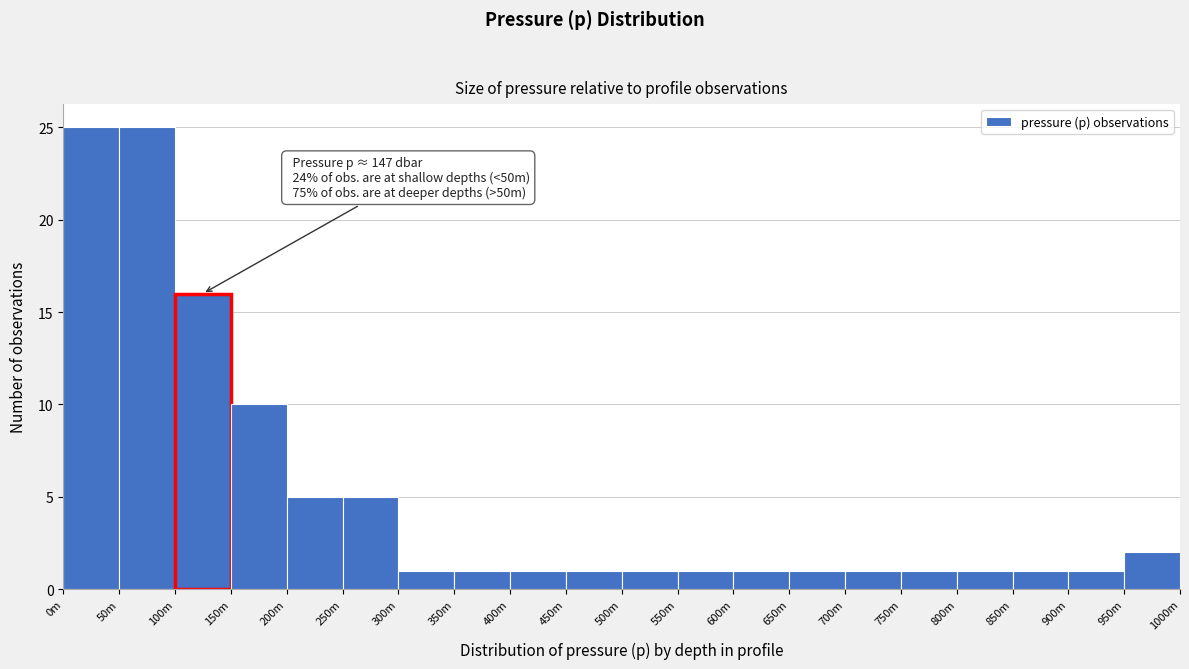

Reading left to right, list all the values displayed in this chart.

0m=25	50m=25	100m=16	150m=10	200m=5	250m=5	300m=1	350m=1	400m=1	450m=1	500m=1	550m=1	600m=1	650m=1	700m=1	750m=1	800m=1	850m=1	900m=1	950m=2